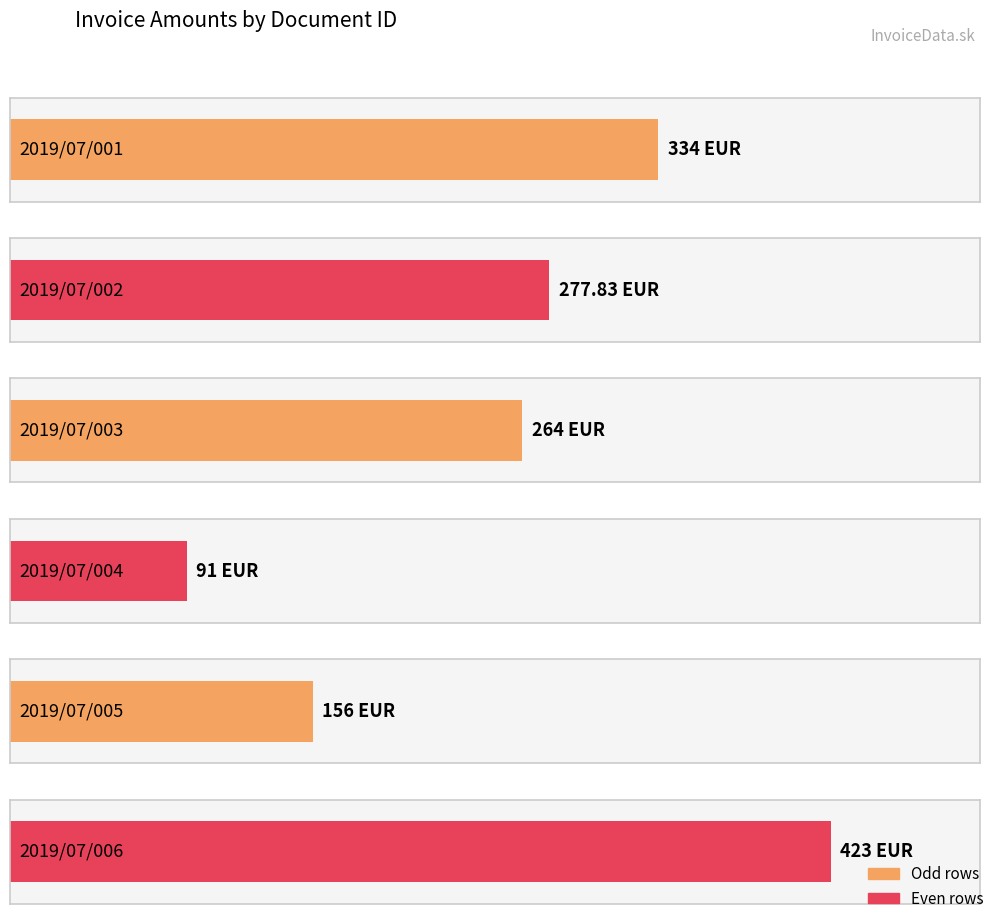

What is the average value?

257.6